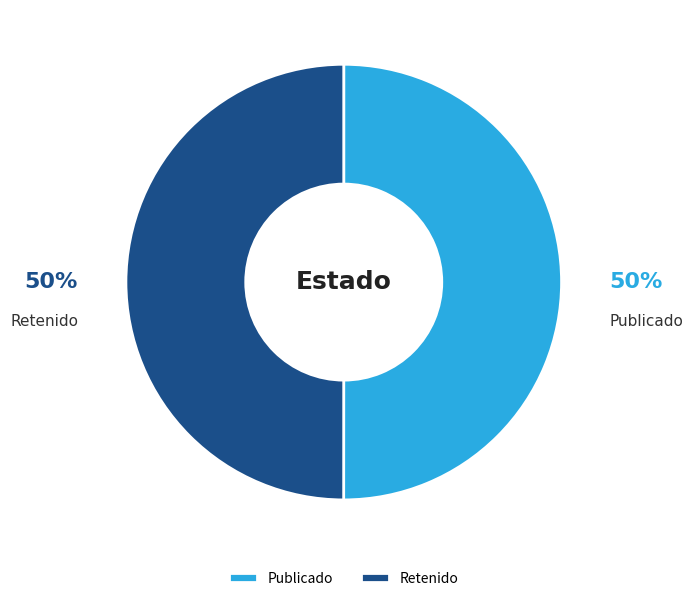

To the nearest percent, what portion does Retenido represent?

50%